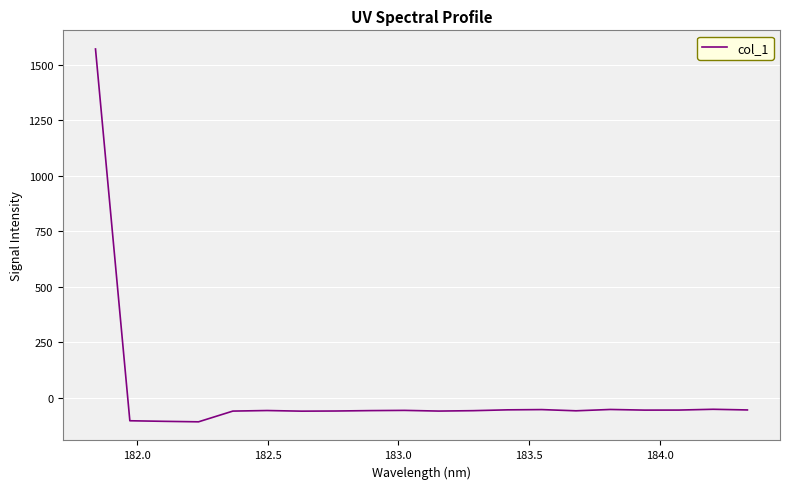

What is the maximum value shown in the chart?

1571.9